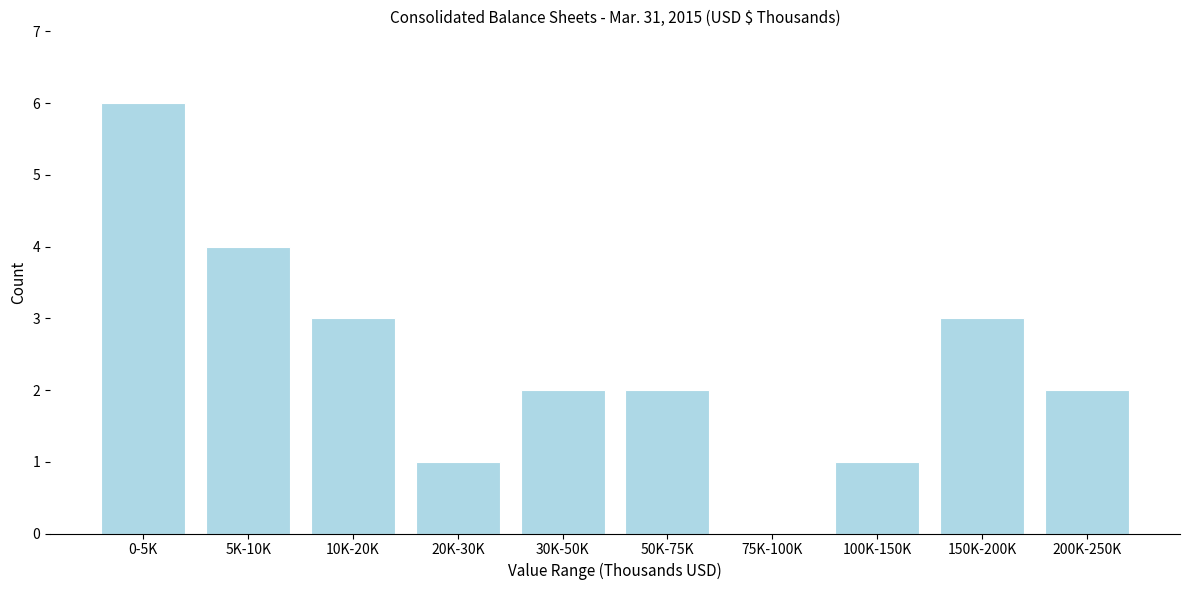

Reading left to right, what are all the values shown in this chart?

0-5K=6	5K-10K=4	10K-20K=3	20K-30K=1	30K-50K=2	50K-75K=2	75K-100K=0	100K-150K=1	150K-200K=3	200K-250K=2